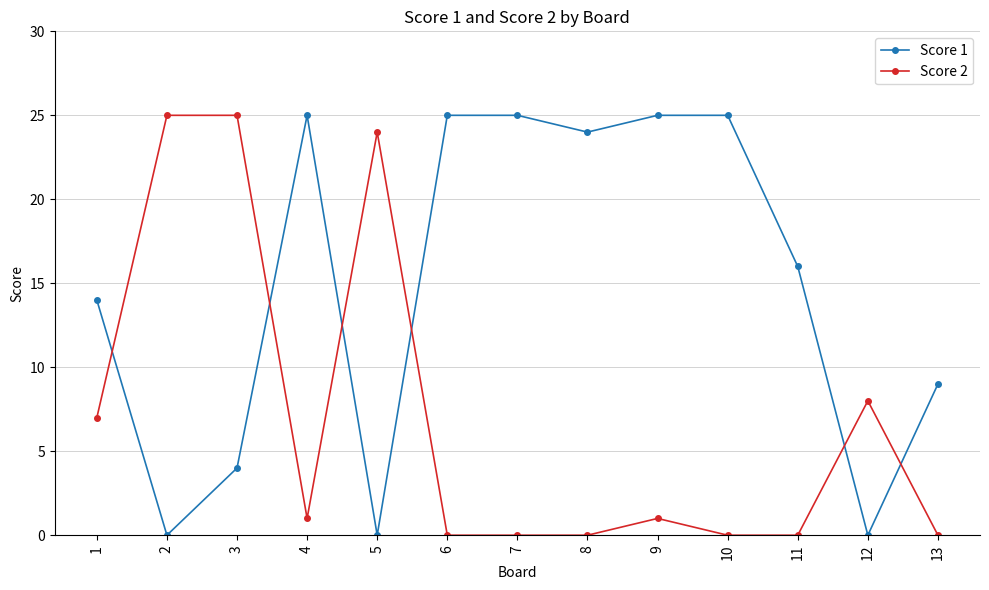

What is the sum of the Score 1 values at 6 and 7?

50